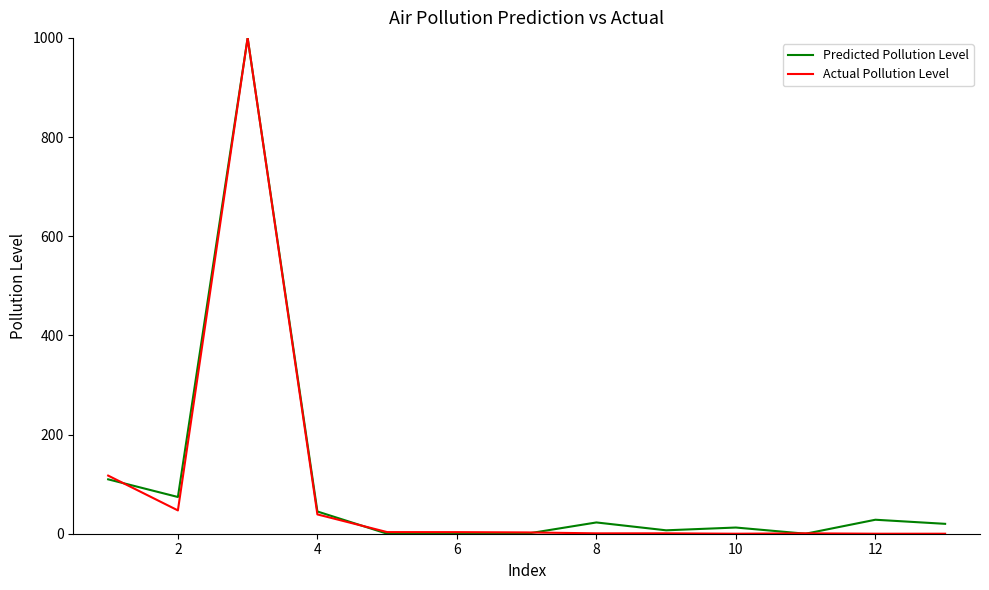

What is the maximum value for Actual Pollution Level?

1000.0